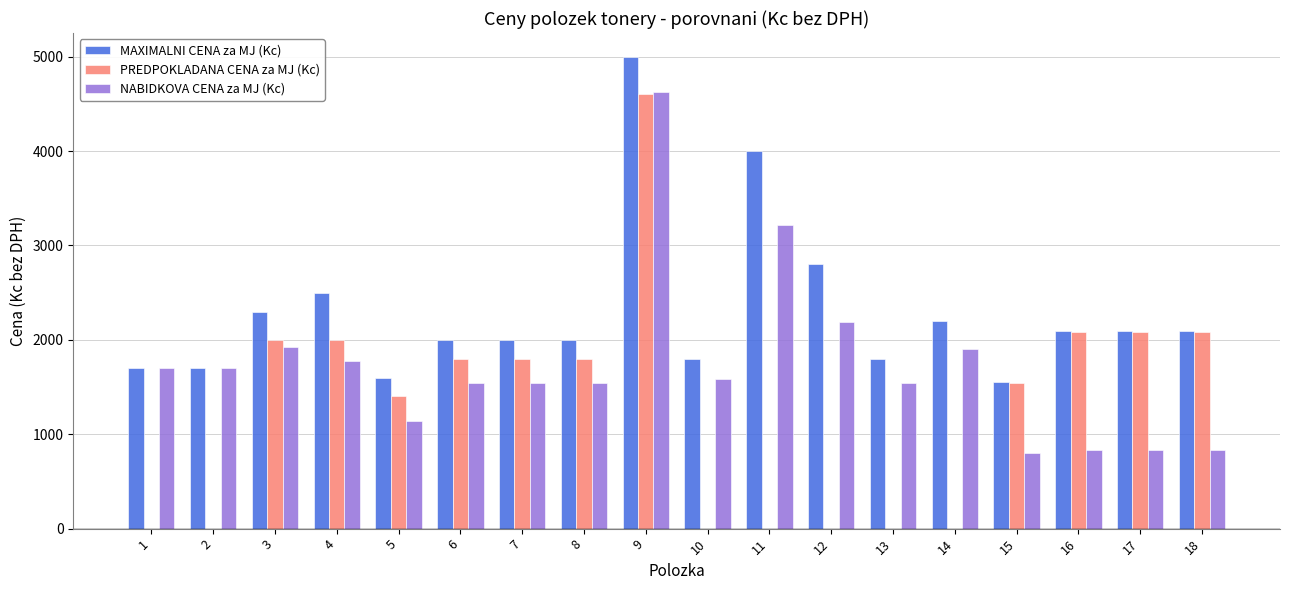

The value of PREDPOKLADANA CENA za MJ (Kc) at 7 is 2907. True or false?

False